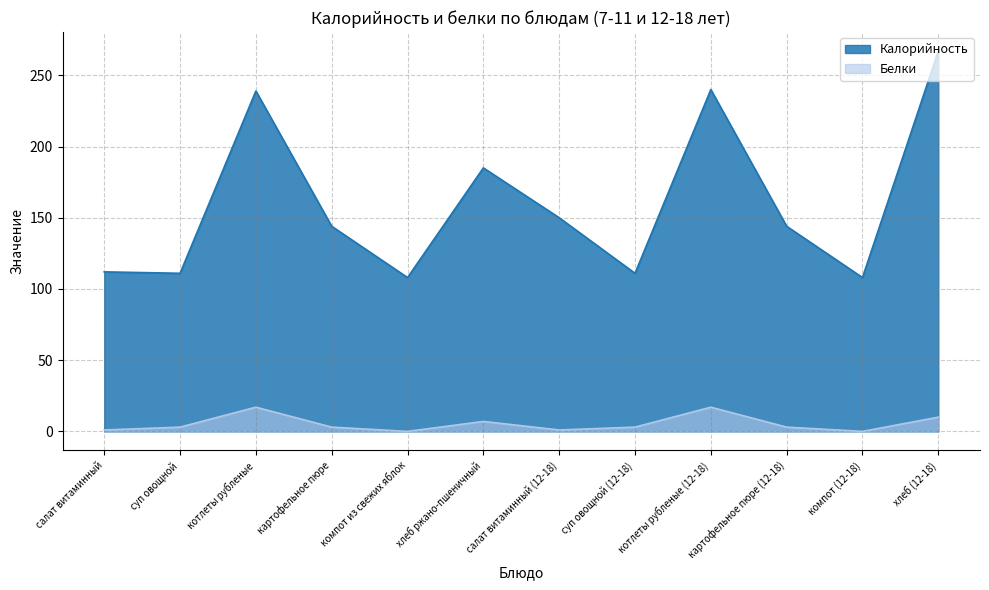

Is the value of Белки at котлеты рубленые greater than the value of Калорийность at компот из свежих яблок?

No